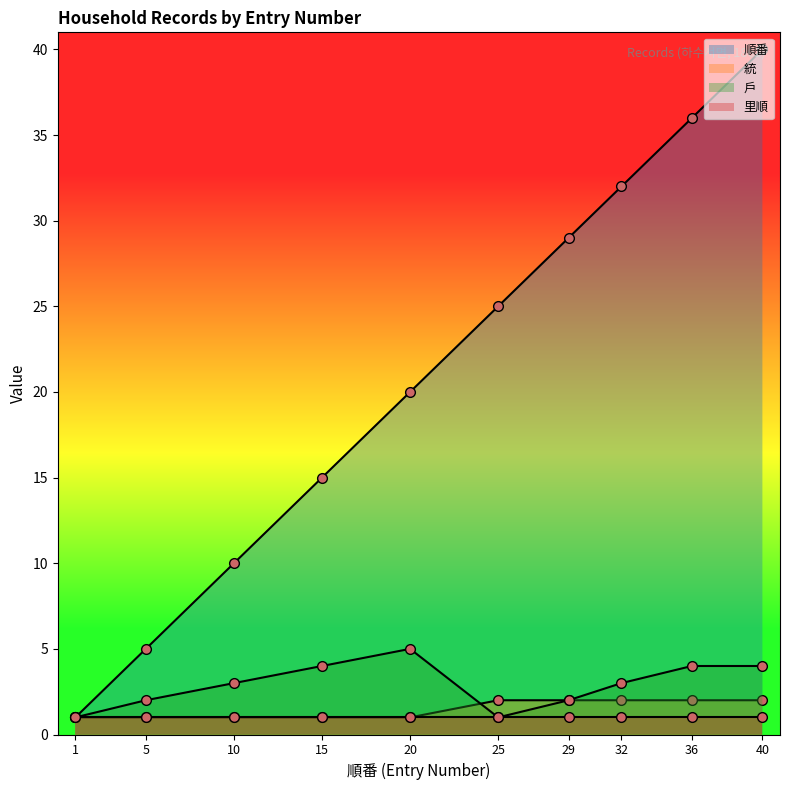

At which label is 戶 closest to 3?

10